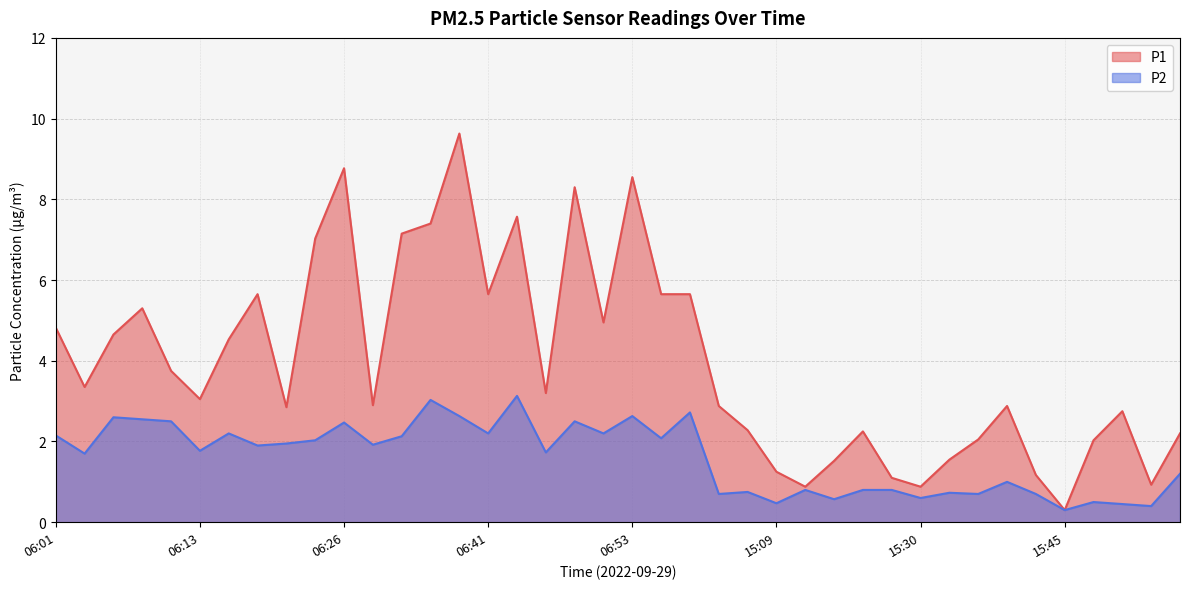

What is the total value across all series at 06:11?

6.2